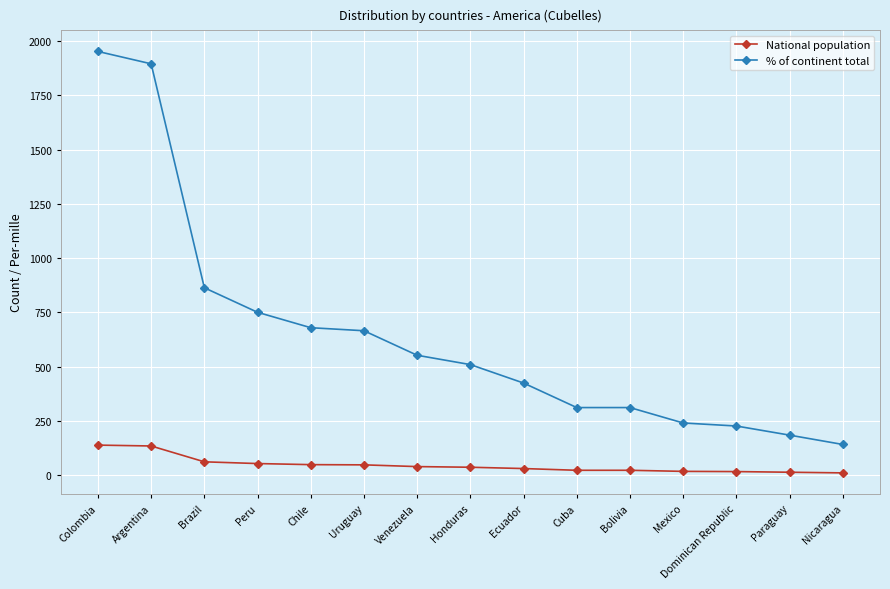

How many data points in National population are less than 36?

7